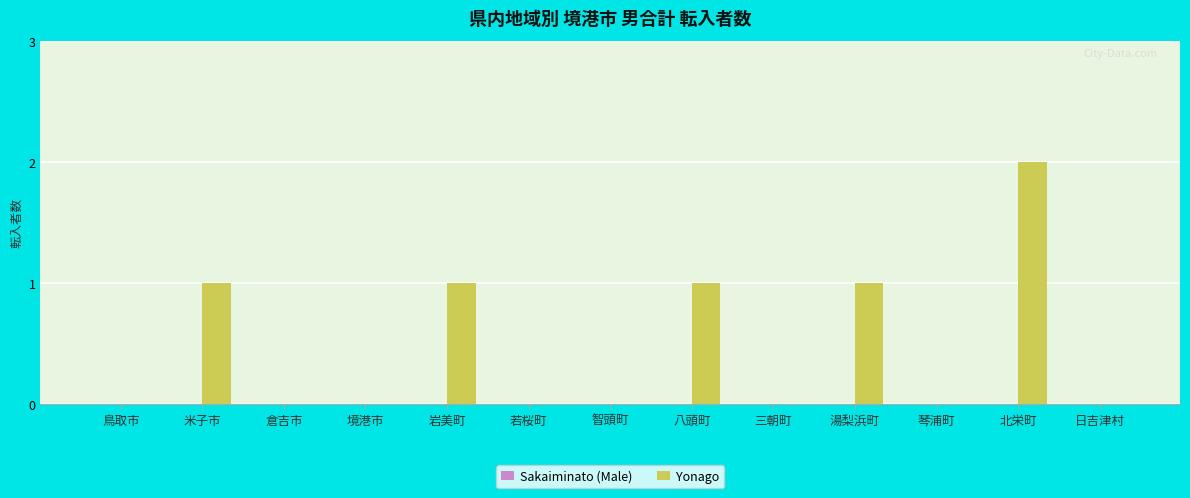

Reading left to right, what are all the values shown in this chart?

鳥取市=0	米子市=1	倉吉市=0	境港市=0	岩美町=1	若桜町=0	智頭町=0	八頭町=1	三朝町=0	湯梨浜町=1	琴浦町=0	北栄町=2	日吉津村=0